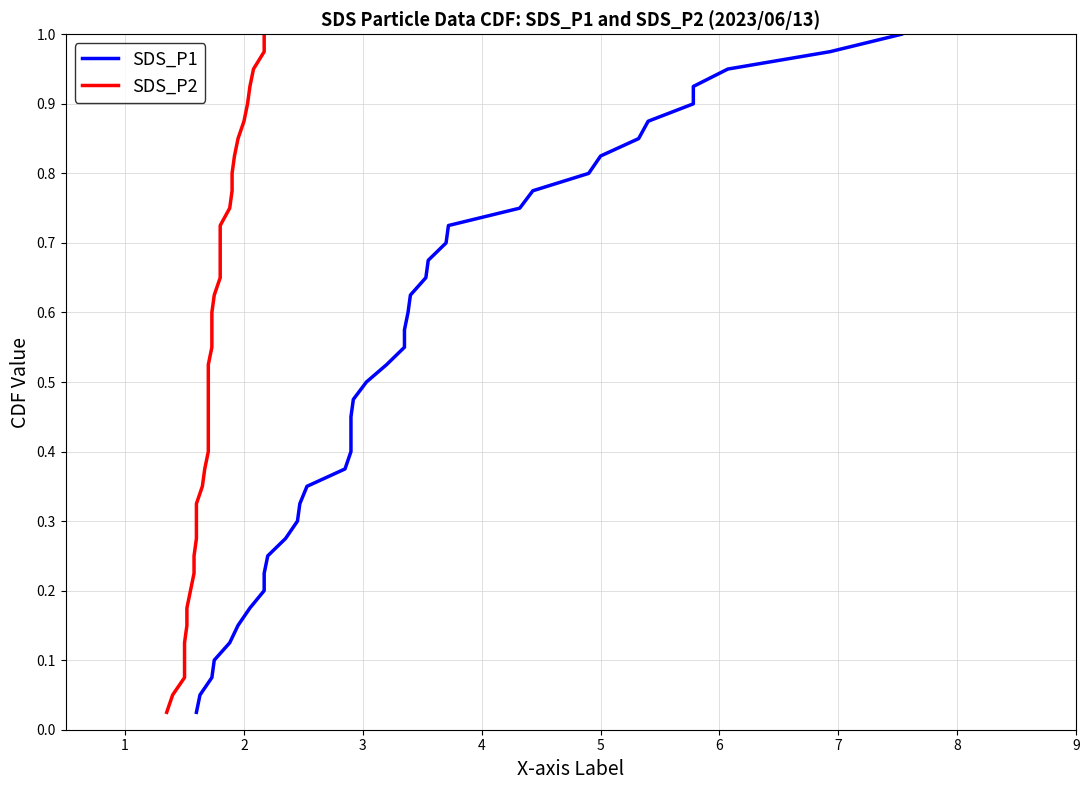

What are all the series names shown in the legend?

SDS_P1, SDS_P2